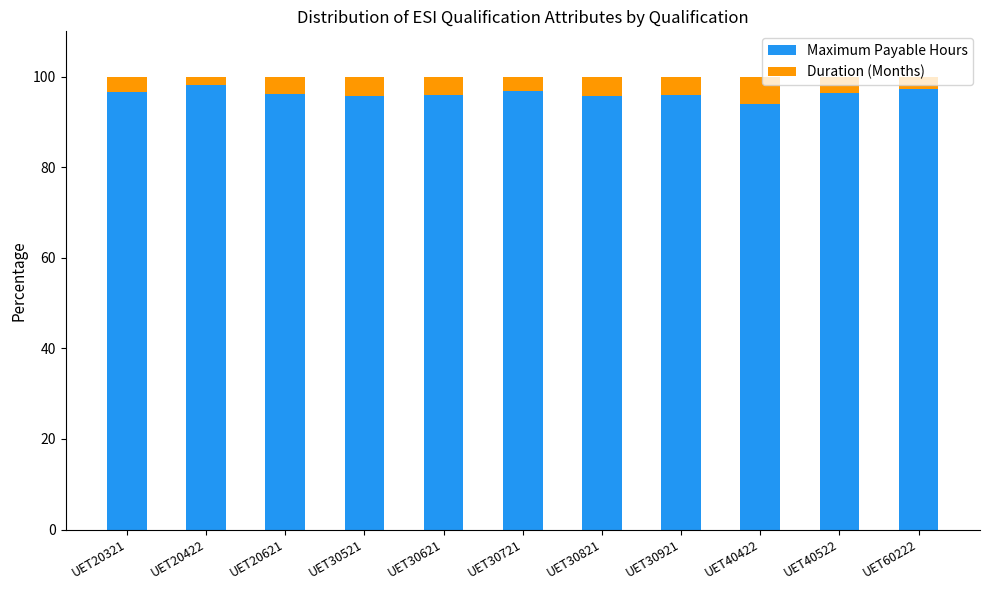

What is the maximum value for Maximum Payable Hours?

98.1